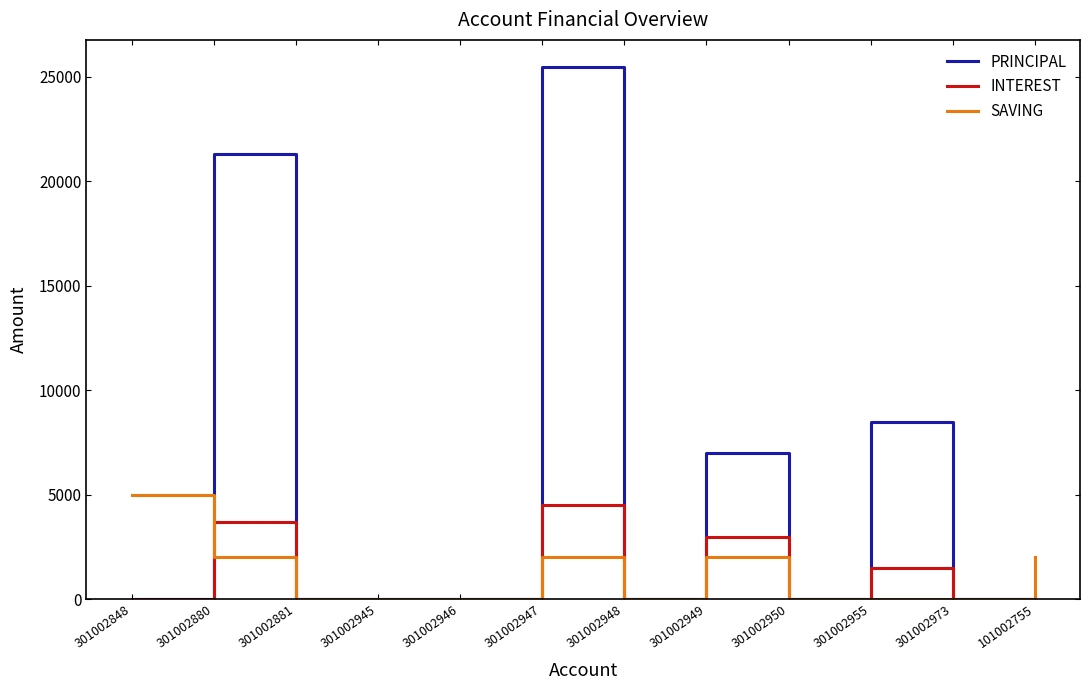

At which category is the sum across all series the highest?

301002947